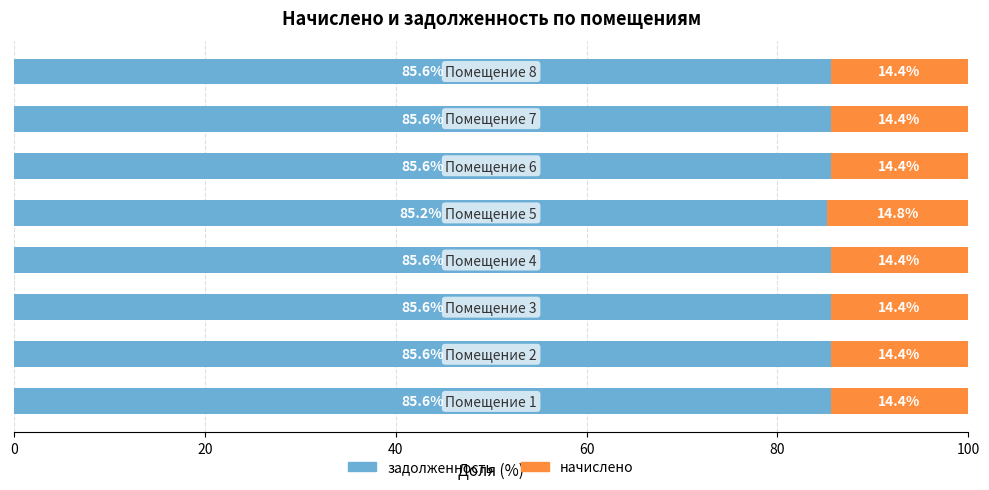

How many задолженность values are between 85 and 86?

8